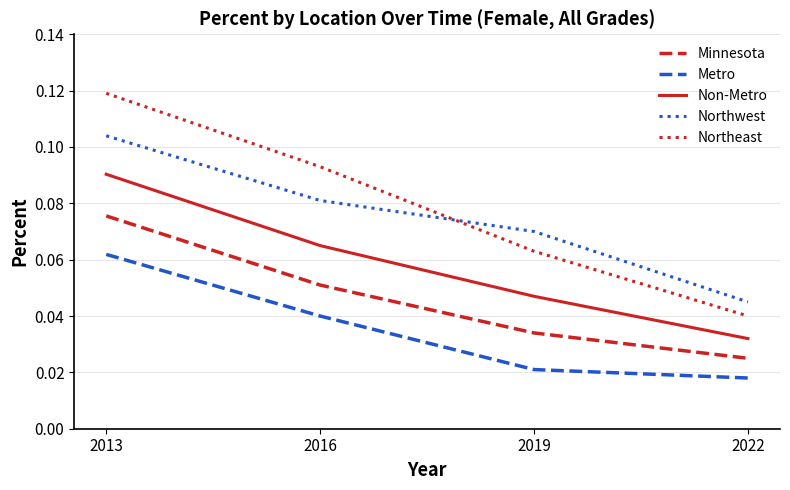

At which category is the sum across all series the highest?

2013